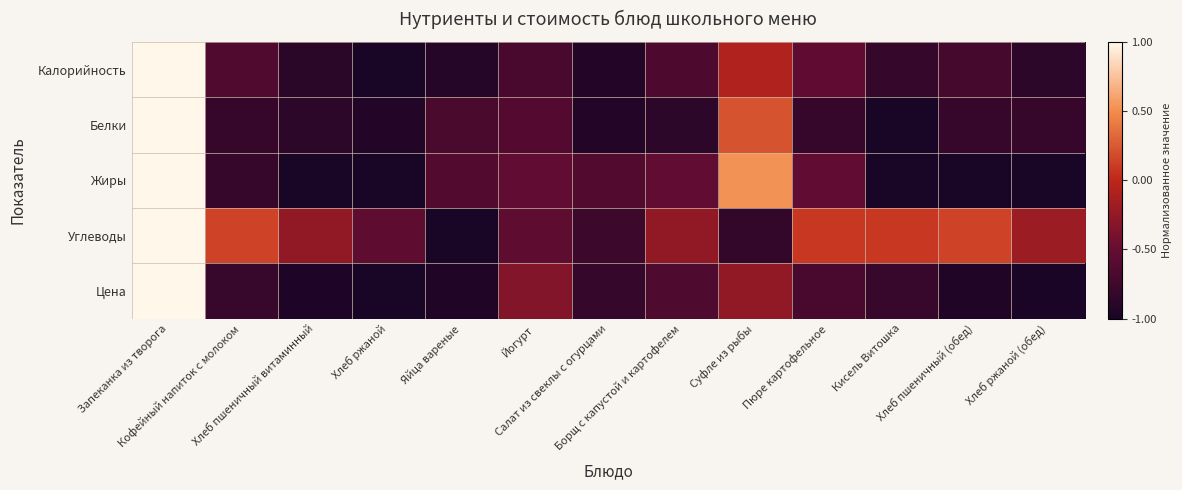

What is the total value across all series at Борщ с капустой и картофелем?

-3.0